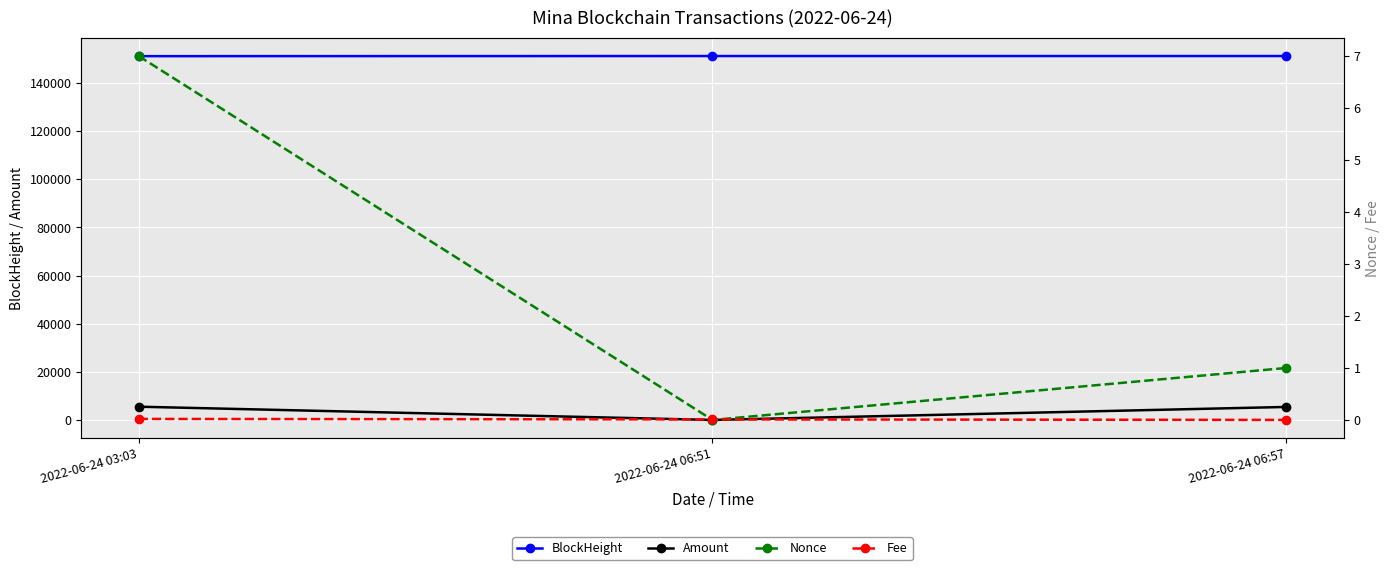

Where is Amount nearest to the value 2850?

2022-06-24 06:57